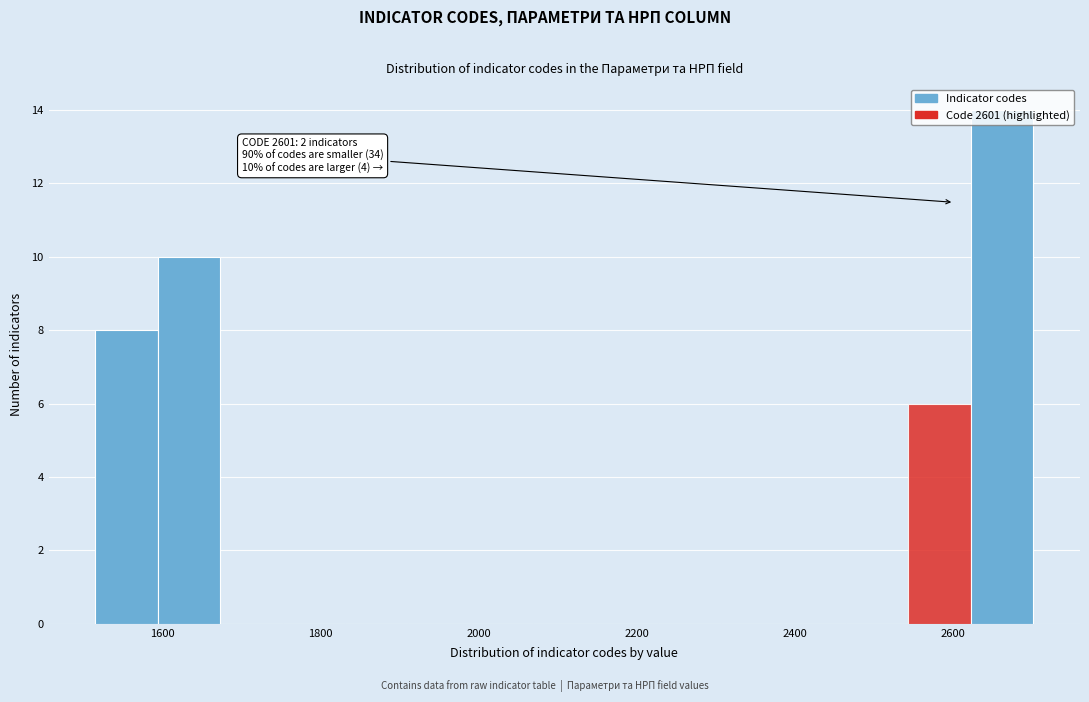

Read against the x-axis, roughly where is the centre of the tallest bar?

2660